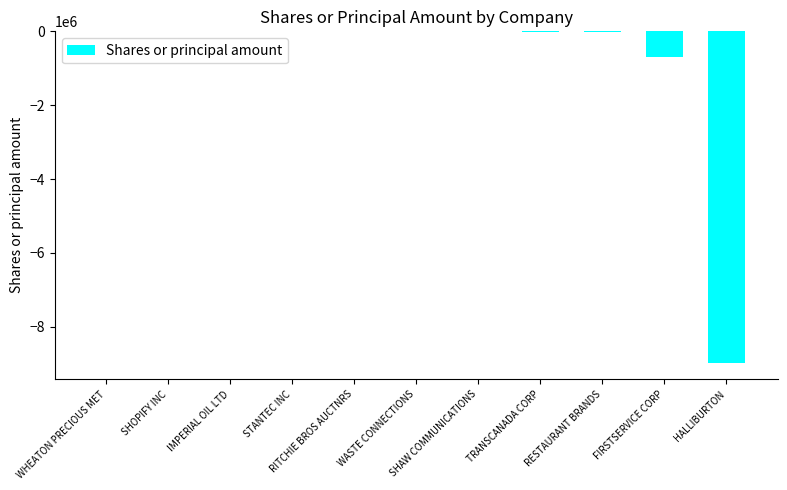

What is the sum of all values?

-9685255